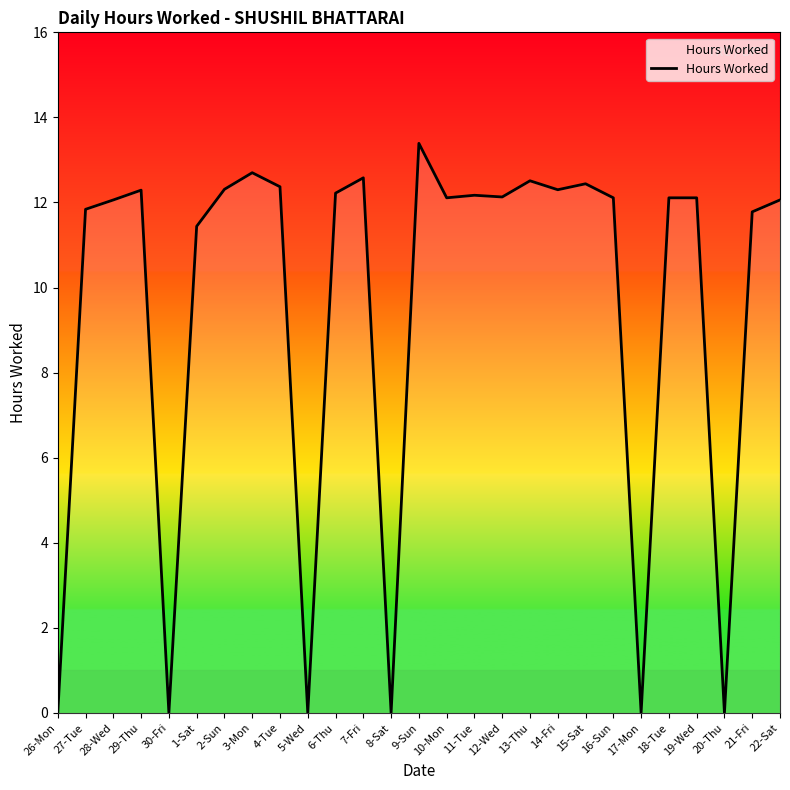

Where is the data nearest to the value 6?

1-Sat